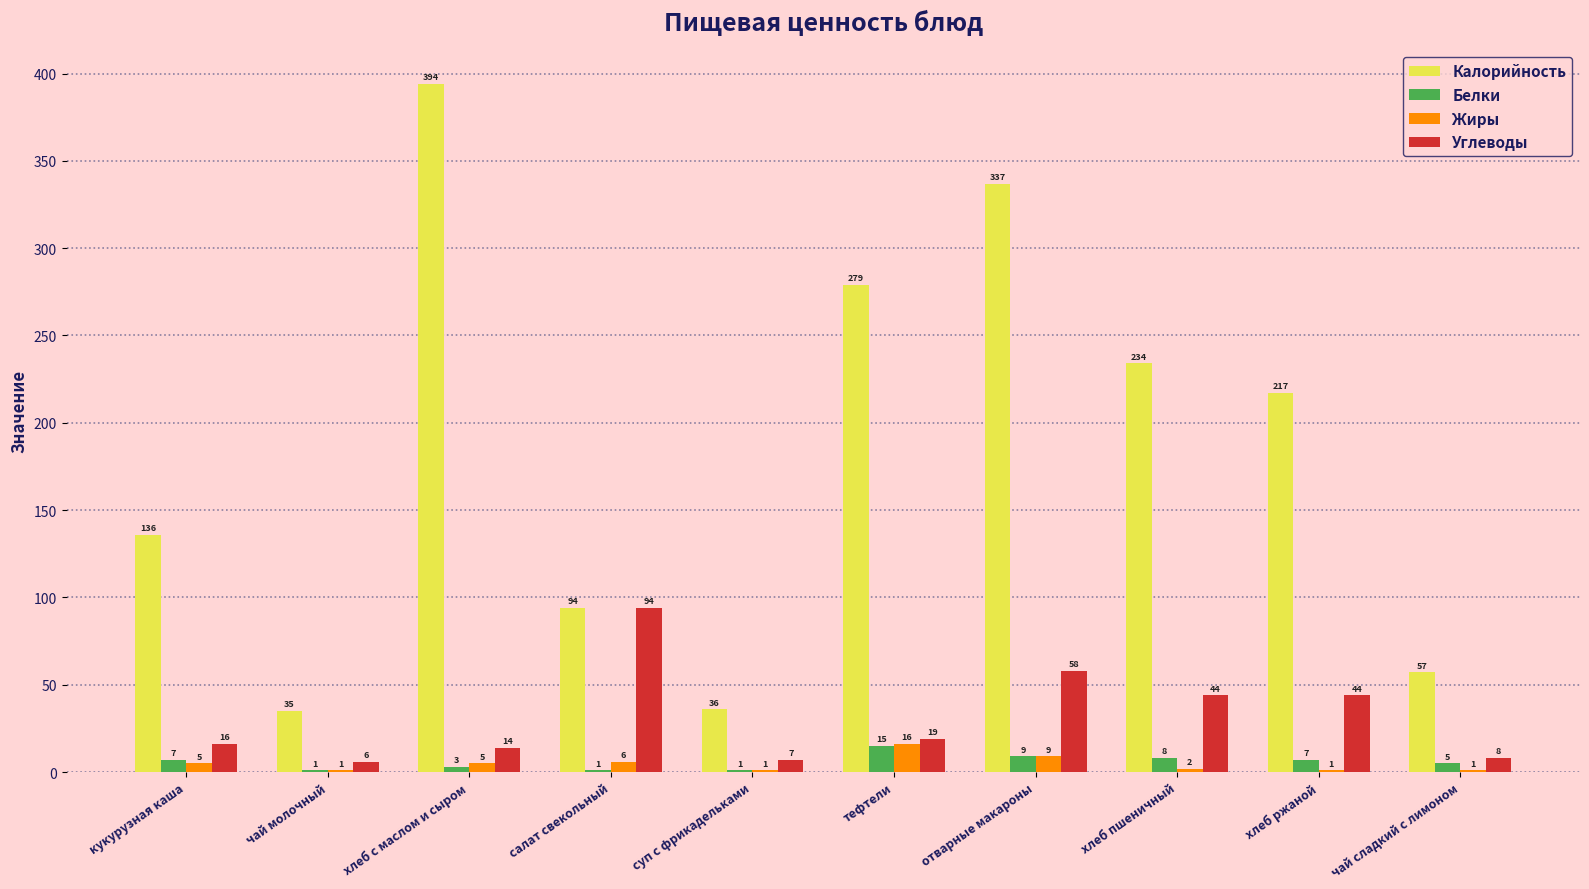

The value of Жиры at хлеб с маслом и сыром is 5. True or false?

True